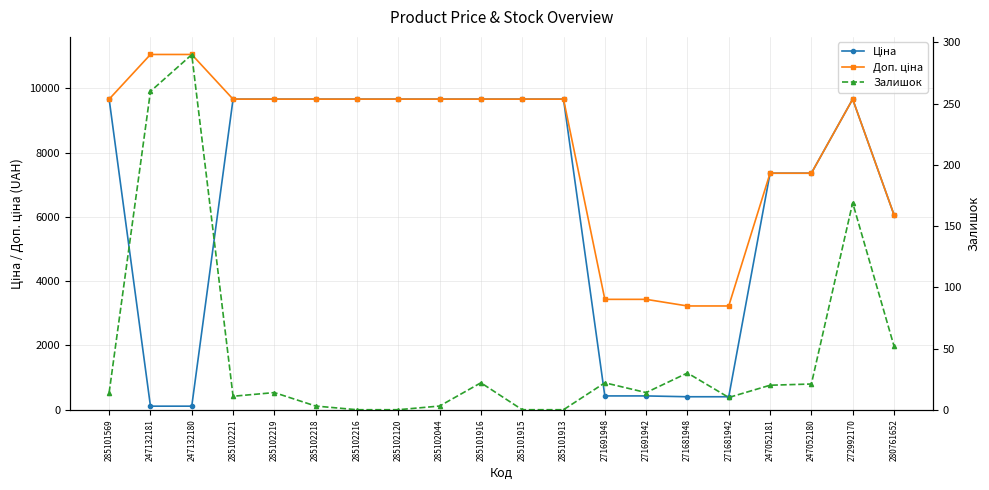

Which series has the largest total across all categories?

Доп. ціна